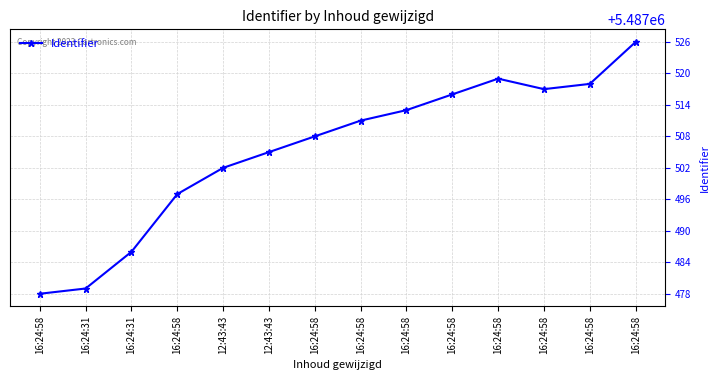

Reading right to left, transcribe all the data shown in this chart.

5487526	5487518	5487517	5487519	5487516	5487513	5487511	5487508	5487505	5487502	5487497	5487486	5487479	5487478